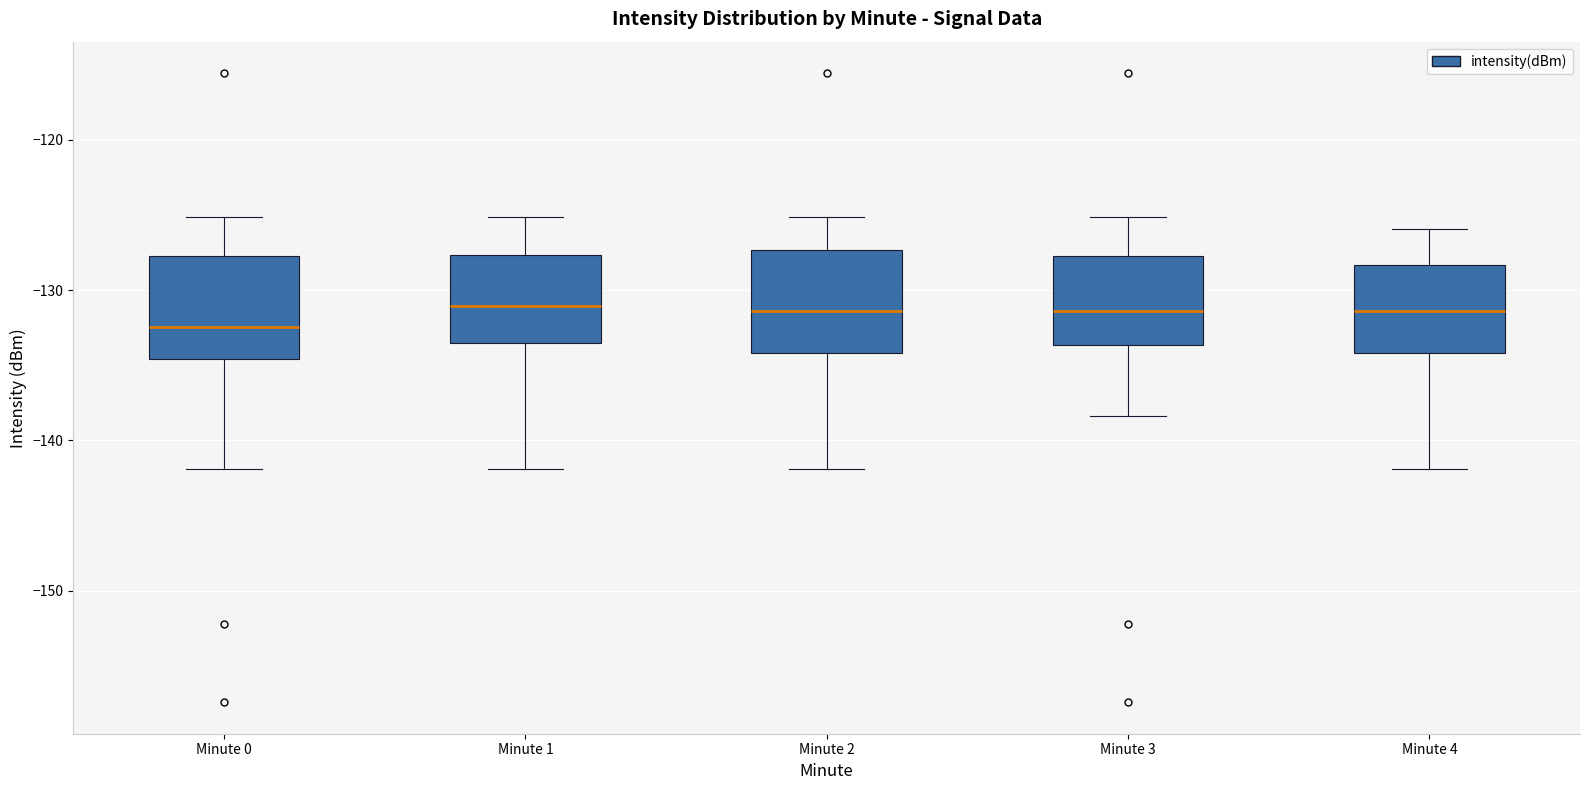

Where is the upper edge of the box for Minute 4 on the y-axis? The values are not printed on the chart, so give them approximately, as read against the axis.

-128